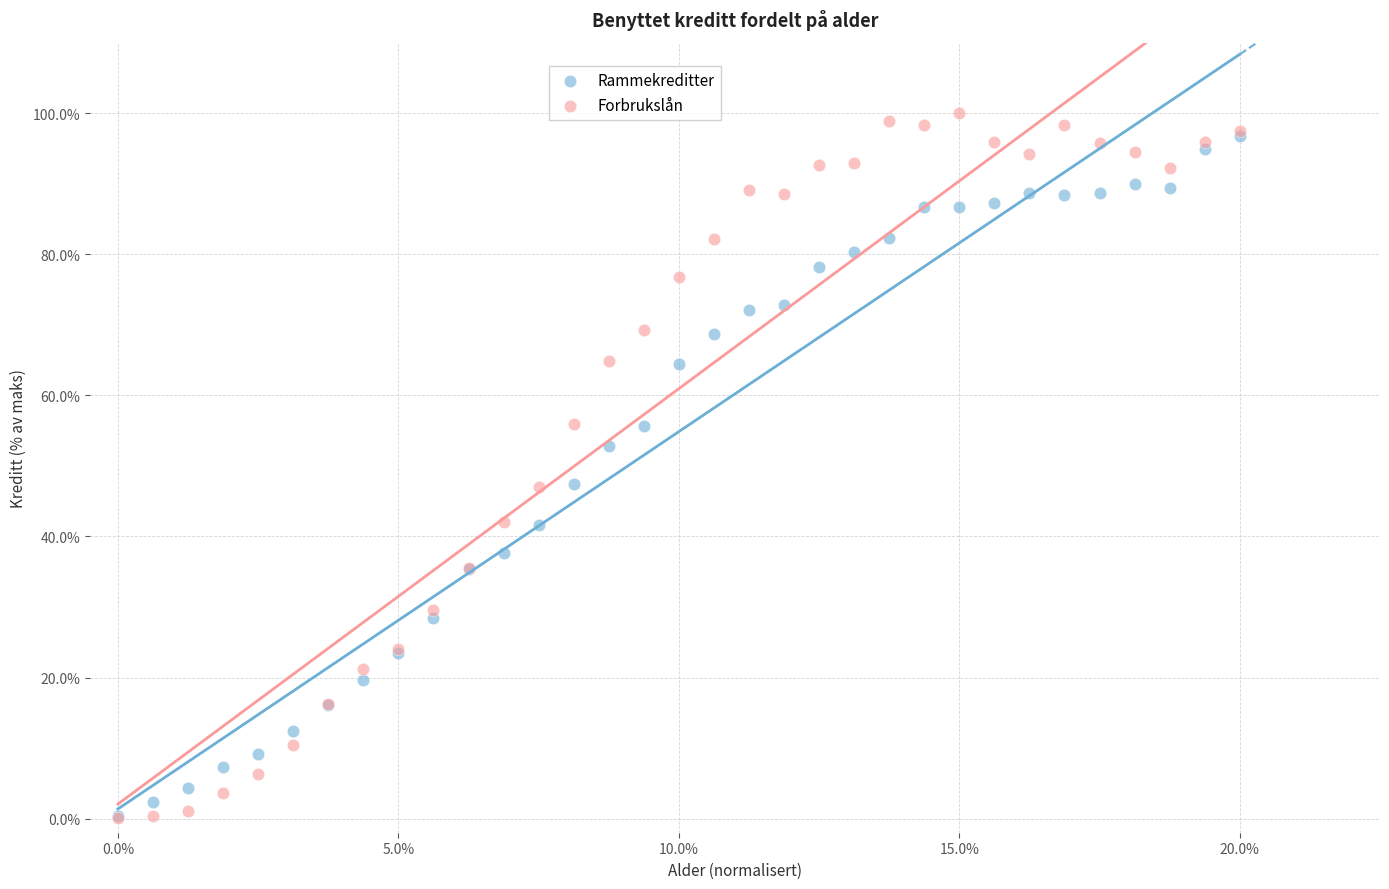

Which series contains the highest Y value?

Forbrukslån